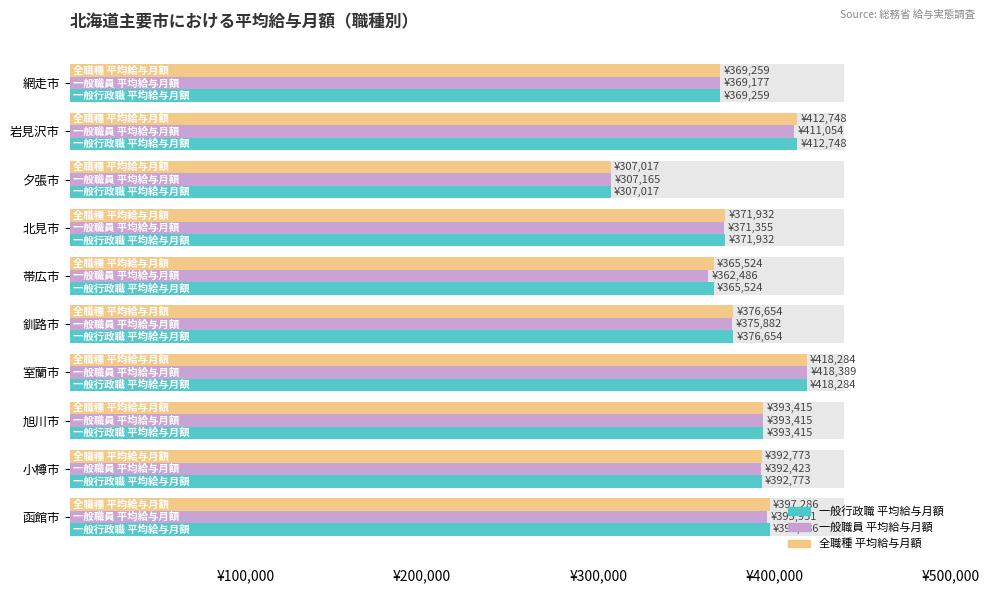

Are the bars horizontal?

Yes